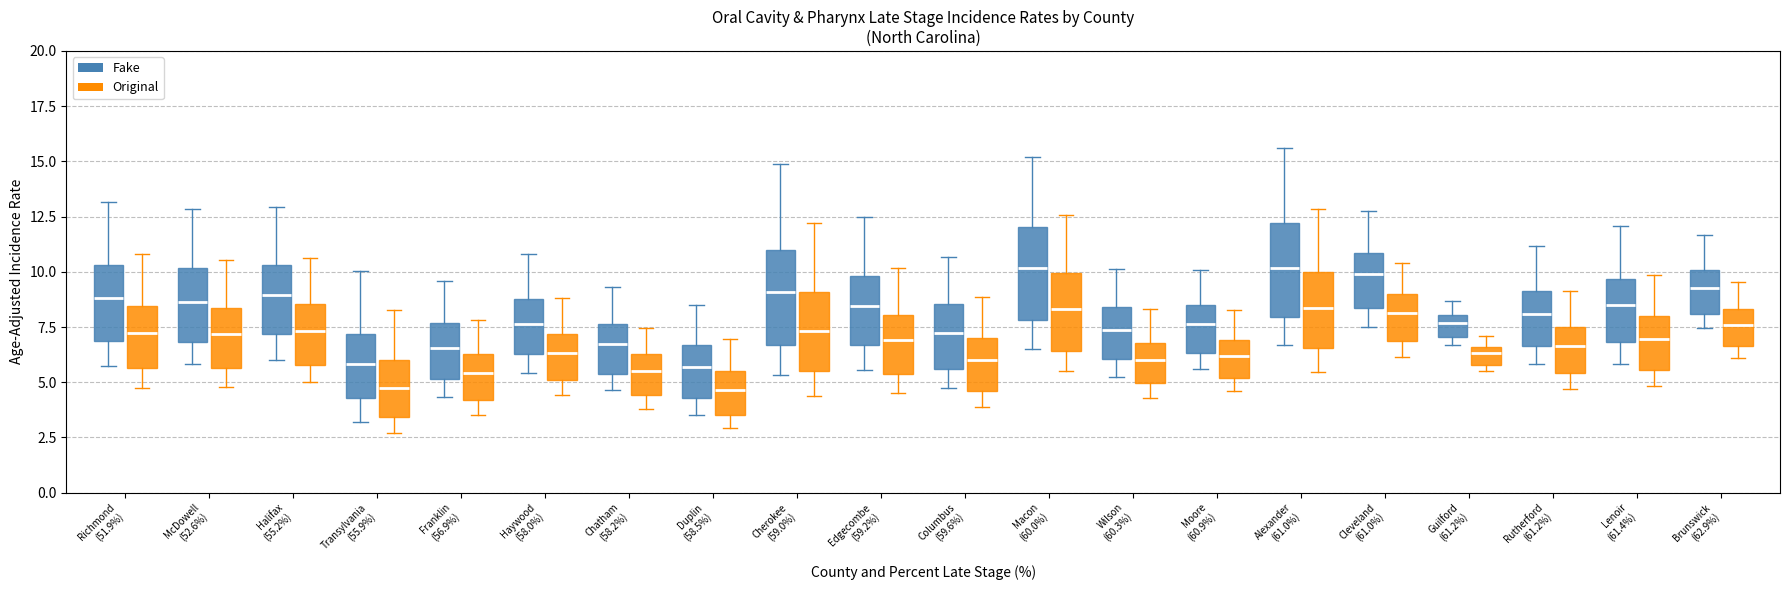

Reading left to right, transcribe this box plot: for each box, give where its median line is, the range the box spans, and where its two whiskers end, as read against the y-axis. The values are not printed on the chart, so give them approximately, as read against the axis.

Richmond (51.9%) (Fake): median 9.0, box 7.0 to 10.5, whiskers 5.5 to 13.0
Richmond (51.9%) (Original): median 7.0, box 5.5 to 8.5, whiskers 4.5 to 11.0
McDowell (52.6%) (Fake): median 8.5, box 7.0 to 10.0, whiskers 6.0 to 13.0
McDowell (52.6%) (Original): median 7.0, box 5.5 to 8.5, whiskers 5.0 to 10.5
Halifax (55.2%) (Fake): median 9.0, box 7.0 to 10.5, whiskers 6.0 to 13.0
Halifax (55.2%) (Original): median 7.5, box 6.0 to 8.5, whiskers 5.0 to 10.5
Transylvania (55.9%) (Fake): median 6.0, box 4.5 to 7.0, whiskers 3.0 to 10.0
Transylvania (55.9%) (Original): median 5.0, box 3.5 to 6.0, whiskers 2.5 to 8.5
Franklin (56.9%) (Fake): median 6.5, box 5.0 to 7.5, whiskers 4.5 to 9.5
Franklin (56.9%) (Original): median 5.5, box 4.0 to 6.5, whiskers 3.5 to 8.0
Haywood (58.0%) (Fake): median 7.5, box 6.5 to 9.0, whiskers 5.5 to 11.0
Haywood (58.0%) (Original): median 6.5, box 5.0 to 7.0, whiskers 4.5 to 9.0
Chatham (58.2%) (Fake): median 6.5, box 5.5 to 7.5, whiskers 4.5 to 9.5
Chatham (58.2%) (Original): median 5.5, box 4.5 to 6.5, whiskers 4.0 to 7.5
Duplin (58.5%) (Fake): median 5.5, box 4.5 to 6.5, whiskers 3.5 to 8.5
Duplin (58.5%) (Original): median 4.5, box 3.5 to 5.5, whiskers 3.0 to 7.0
Cherokee (59.0%) (Fake): median 9.0, box 6.5 to 11.0, whiskers 5.5 to 15.0
Cherokee (59.0%) (Original): median 7.5, box 5.5 to 9.0, whiskers 4.5 to 12.0
Edgecombe (59.2%) (Fake): median 8.5, box 6.5 to 10.0, whiskers 5.5 to 12.5
Edgecombe (59.2%) (Original): median 7.0, box 5.5 to 8.0, whiskers 4.5 to 10.0
Columbus (59.6%) (Fake): median 7.0, box 5.5 to 8.5, whiskers 4.5 to 10.5
Columbus (59.6%) (Original): median 6.0, box 4.5 to 7.0, whiskers 4.0 to 9.0
Macon (60.0%) (Fake): median 10.0, box 8.0 to 12.0, whiskers 6.5 to 15.0
Macon (60.0%) (Original): median 8.5, box 6.5 to 10.0, whiskers 5.5 to 12.5
Wilson (60.3%) (Fake): median 7.5, box 6.0 to 8.5, whiskers 5.0 to 10.0
Wilson (60.3%) (Original): median 6.0, box 5.0 to 7.0, whiskers 4.5 to 8.5
Moore (60.9%) (Fake): median 7.5, box 6.5 to 8.5, whiskers 5.5 to 10.0
Moore (60.9%) (Original): median 6.0, box 5.0 to 7.0, whiskers 4.5 to 8.5
Alexander (61.0%) (Fake): median 10.0, box 8.0 to 12.0, whiskers 6.5 to 15.5
Alexander (61.0%) (Original): median 8.5, box 6.5 to 10.0, whiskers 5.5 to 13.0
Cleveland (61.0%) (Fake): median 10.0, box 8.5 to 11.0, whiskers 7.5 to 13.0
Cleveland (61.0%) (Original): median 8.0, box 7.0 to 9.0, whiskers 6.0 to 10.5
Guilford (61.2%) (Fake): median 7.5, box 7.0 to 8.0, whiskers 6.5 to 8.5
Guilford (61.2%) (Original): median 6.5 (inside the box), box 6.0 to 6.5, whiskers 5.5 to 7.0
Rutherford (61.2%) (Fake): median 8.0, box 6.5 to 9.0, whiskers 6.0 to 11.0
Rutherford (61.2%) (Original): median 6.5, box 5.5 to 7.5, whiskers 4.5 to 9.0
Lenoir (61.4%) (Fake): median 8.5, box 7.0 to 9.5, whiskers 6.0 to 12.0
Lenoir (61.4%) (Original): median 7.0, box 5.5 to 8.0, whiskers 5.0 to 10.0
Brunswick (62.9%) (Fake): median 9.5, box 8.0 to 10.0, whiskers 7.5 to 11.5
Brunswick (62.9%) (Original): median 7.5, box 6.5 to 8.5, whiskers 6.0 to 9.5